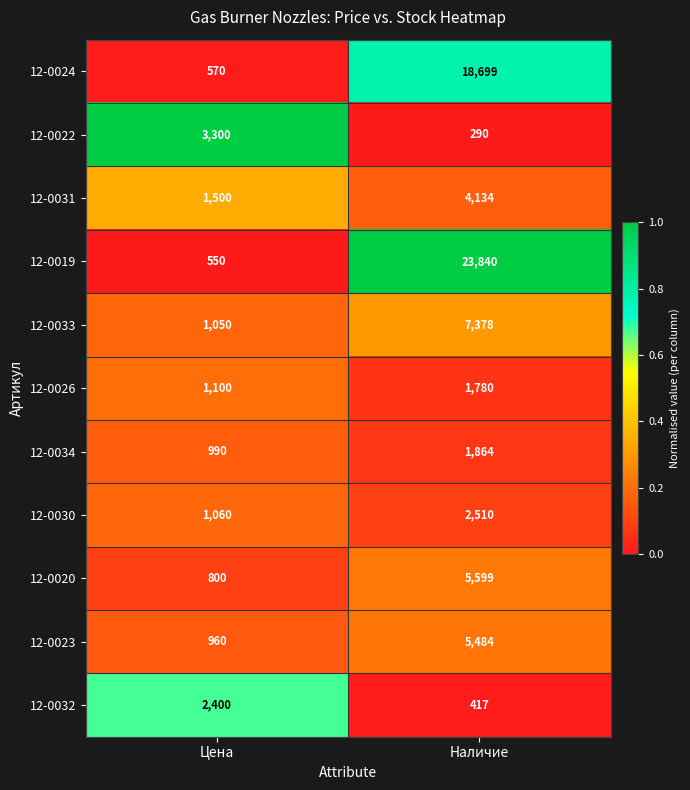

What is the spread (max minus min) of values at Цена?

2750